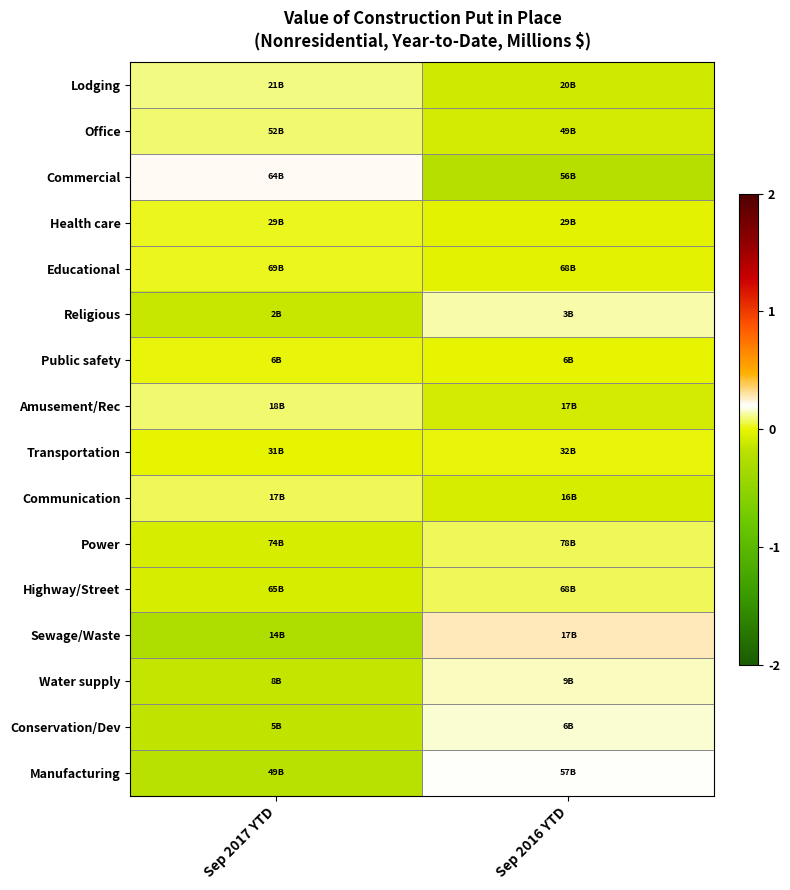

Reading left to right, transcribe all the data shown in this chart.

Lodging: Sep 2017 YTD=0.1	Sep 2016 YTD=-0.1
Office: Sep 2017 YTD=0.1	Sep 2016 YTD=-0.1
Commercial: Sep 2017 YTD=0.2	Sep 2016 YTD=-0.2
Health care: Sep 2017 YTD=0.0	Sep 2016 YTD=-0.0
Educational: Sep 2017 YTD=0.0	Sep 2016 YTD=-0.0
Religious: Sep 2017 YTD=-0.1	Sep 2016 YTD=0.1
Public safety: Sep 2017 YTD=0.0	Sep 2016 YTD=-0.0
Amusement/Rec: Sep 2017 YTD=0.1	Sep 2016 YTD=-0.1
Transportation: Sep 2017 YTD=-0.0	Sep 2016 YTD=0.0
Communication: Sep 2017 YTD=0.1	Sep 2016 YTD=-0.1
Power: Sep 2017 YTD=-0.1	Sep 2016 YTD=0.1
Highway/Street: Sep 2017 YTD=-0.1	Sep 2016 YTD=0.1
Sewage/Waste: Sep 2017 YTD=-0.3	Sep 2016 YTD=0.3
Water supply: Sep 2017 YTD=-0.2	Sep 2016 YTD=0.2
Conservation/Dev: Sep 2017 YTD=-0.2	Sep 2016 YTD=0.2
Manufacturing: Sep 2017 YTD=-0.2	Sep 2016 YTD=0.2